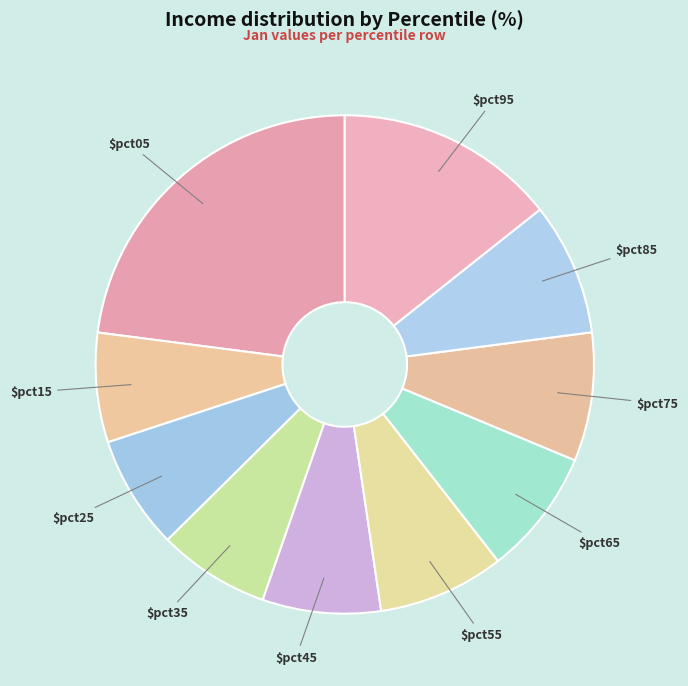

Count the number of slices in the pie.

10